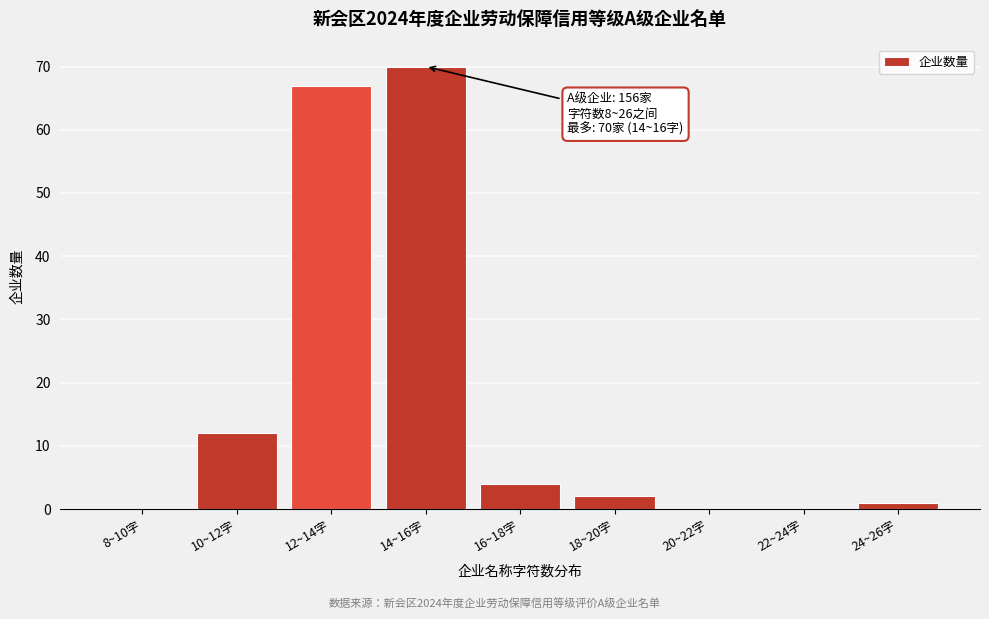

Reading left to right, list all the values displayed in this chart.

8~10字=0	10~12字=12	12~14字=67	14~16字=70	16~18字=4	18~20字=2	20~22字=0	22~24字=0	24~26字=1